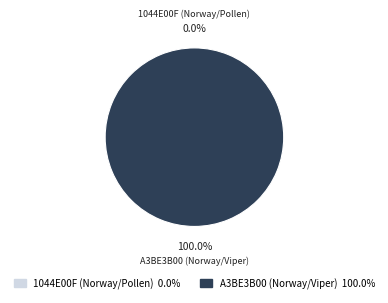

True or false: 1044E00F (Norway/Pollen) accounts for 0% of the total.

True